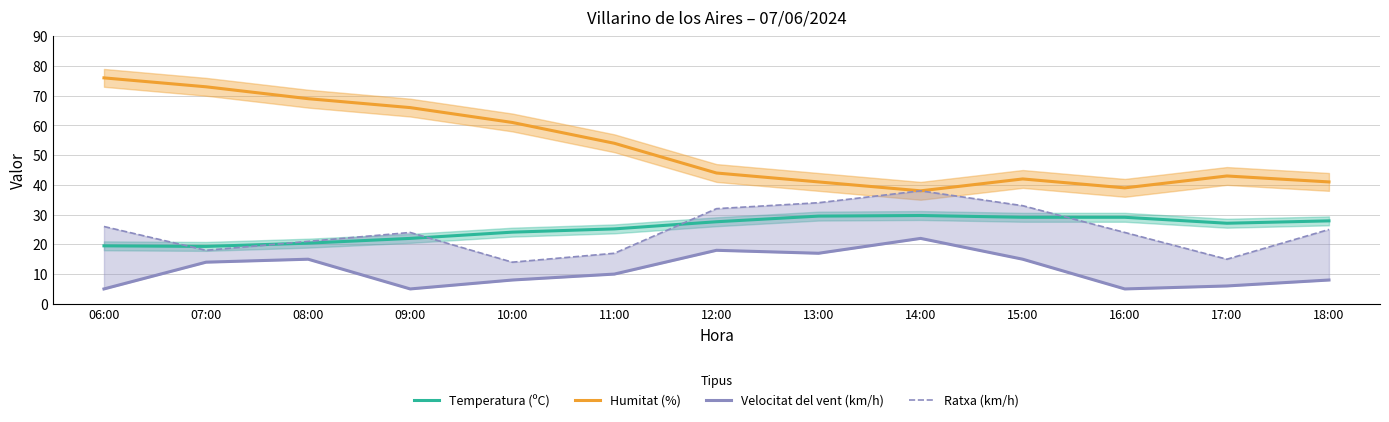

The Temperatura (ºC) series shows 27.1 at 17:00. True or false?

True